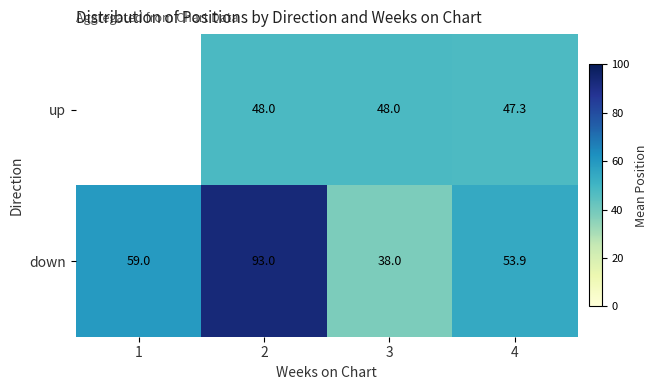

Is it true that down equals 18.9 at 1?

False